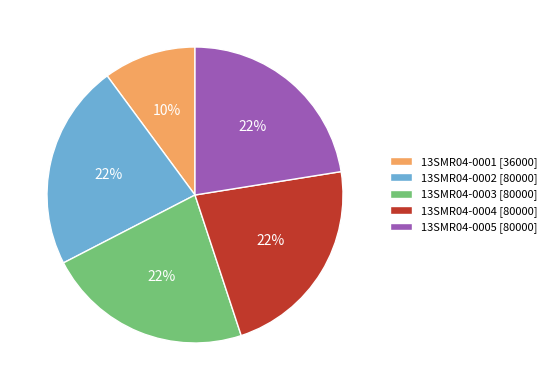

Is there a majority slice in this chart?

No